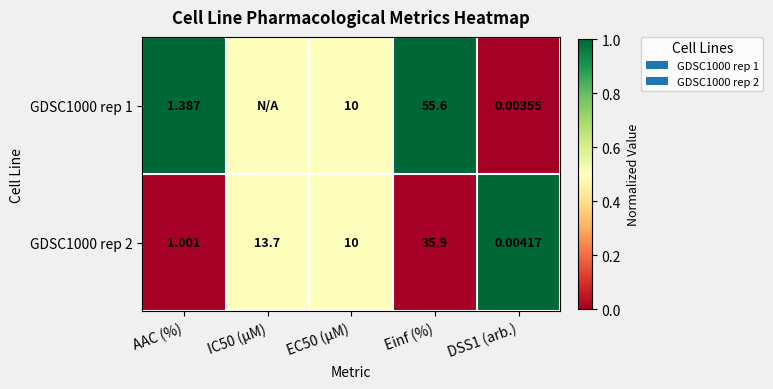

Is the value of GDSC1000 rep 1 at Einf (%) greater than the value of GDSC1000 rep 2 at Einf (%)?

Yes